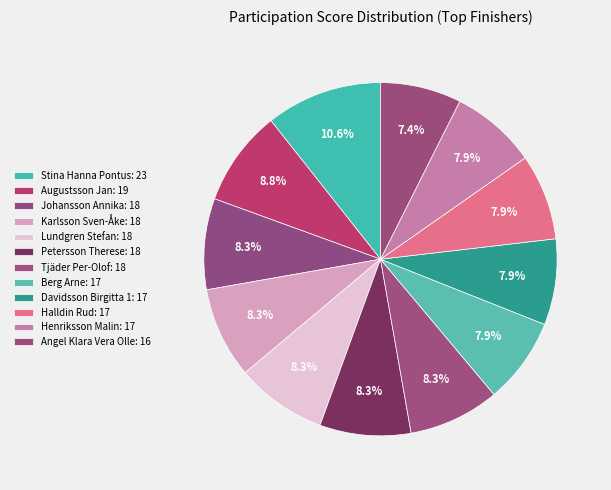

Rank the categories by value from highest to lowest.

Stina Hanna Pontus, Augustsson Jan, Johansson Annika, Karlsson Sven-Åke, Lundgren Stefan, Petersson Therese, Tjäder Per-Olof, Berg Arne, Davidsson Birgitta 1, Halldin Rud, Henriksson Malin, Angel Klara Vera Olle